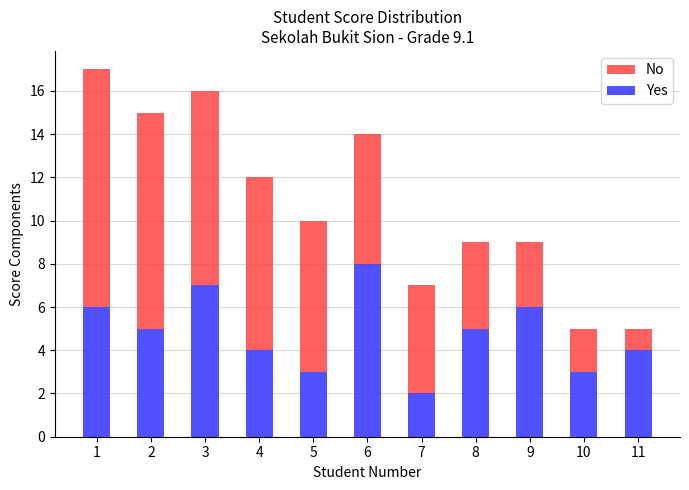

True or false: Yes has a value of 1 at 4.

False